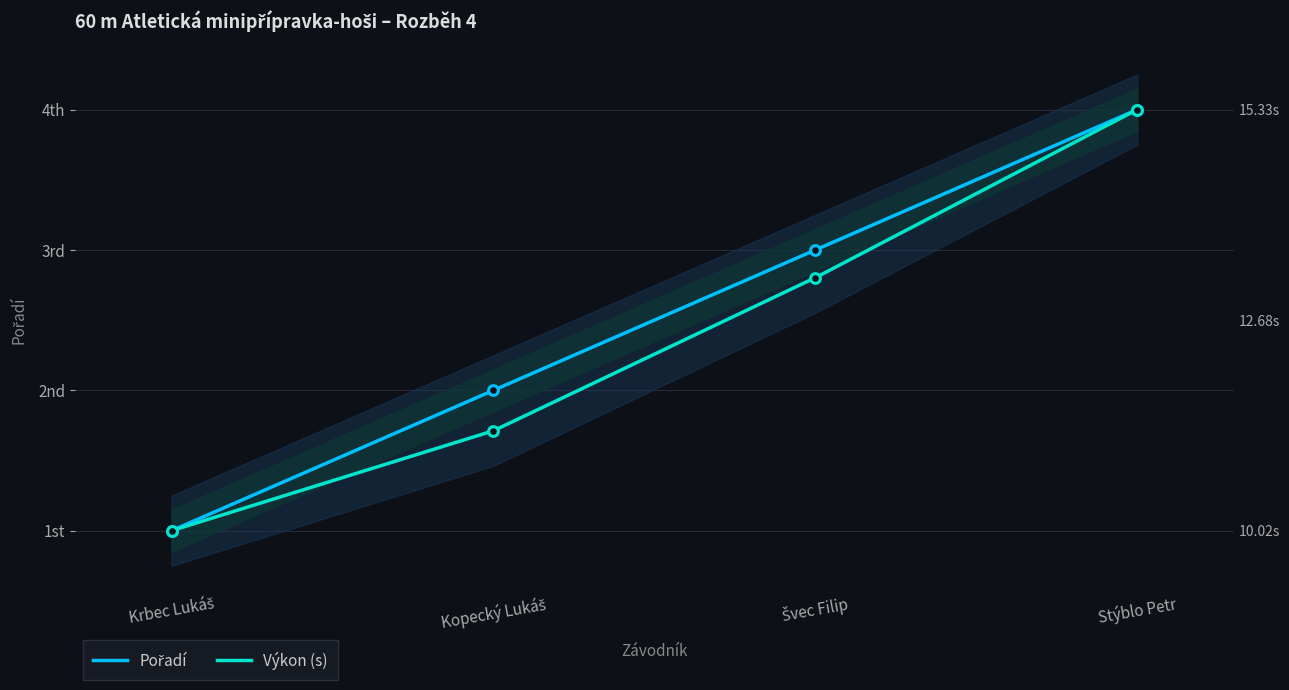

Reading right to left, list all the values displayed in this chart.

Pořadí: 4.0	3.0	2.0	1.0
Výkon: 4.0	2.8	1.7	1.0